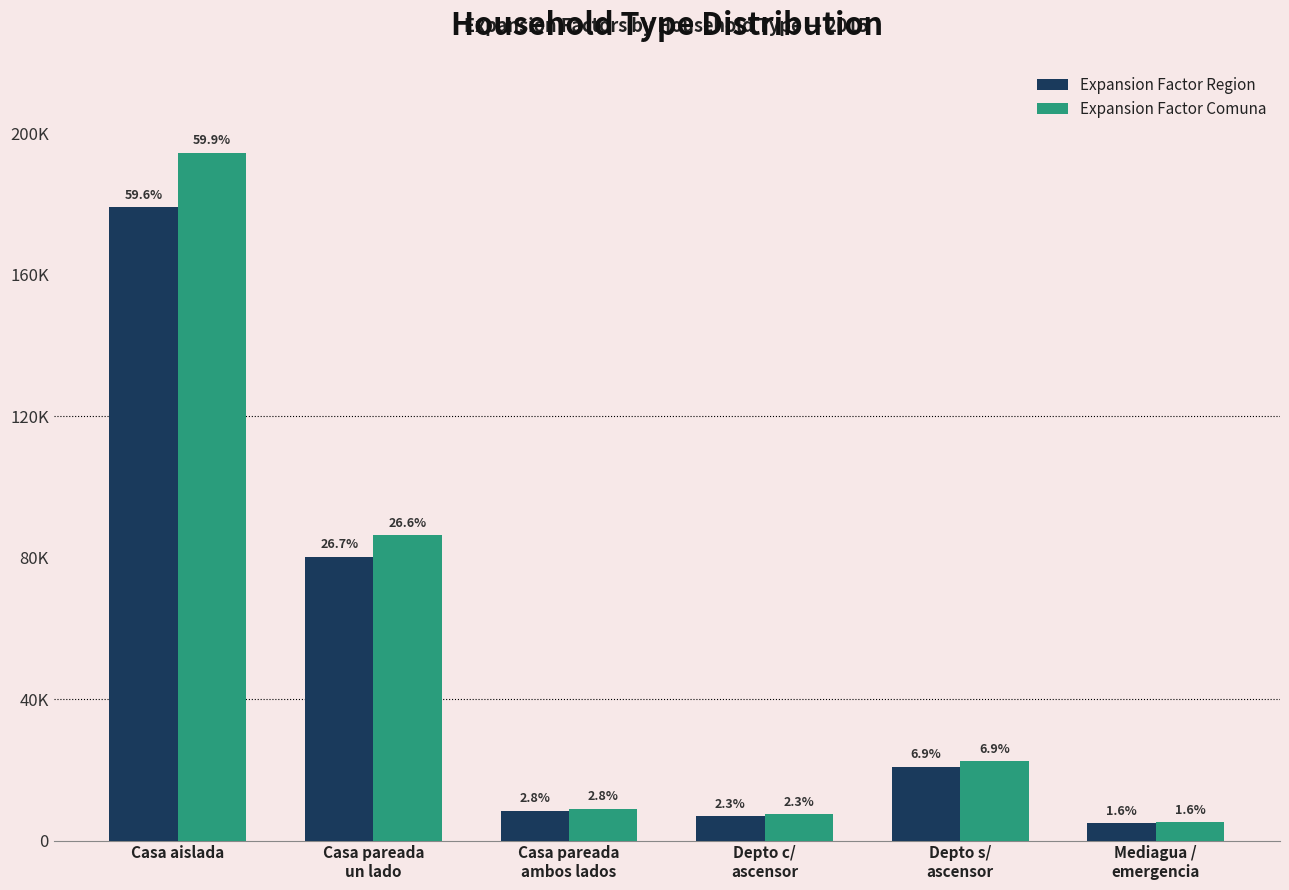

What are all the series names shown in the legend?

Expansion Factor Region, Expansion Factor Comuna